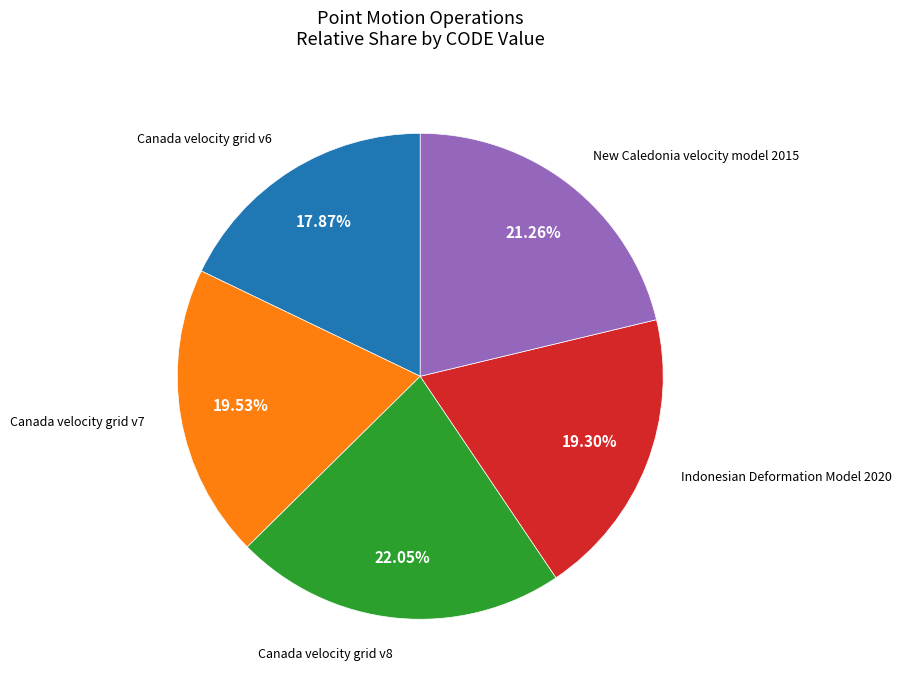

Does New Caledonia velocity model 2015 account for over 50% of the chart?

No